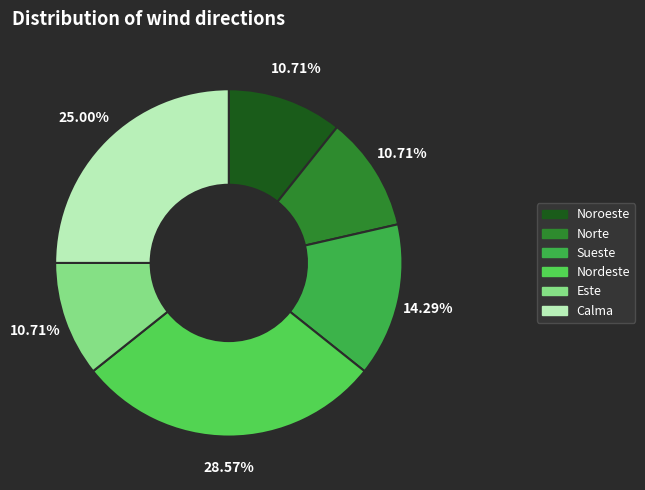

Is it true that Este is 11% of the pie?

True